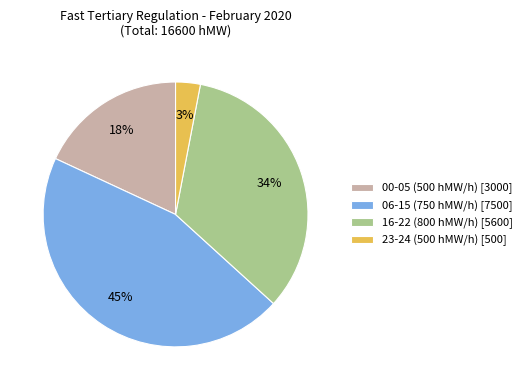

Rank the categories by value from highest to lowest.

06-15 (750 hMW/h) [7500], 16-22 (800 hMW/h) [5600], 00-05 (500 hMW/h) [3000], 23-24 (500 hMW/h) [500]